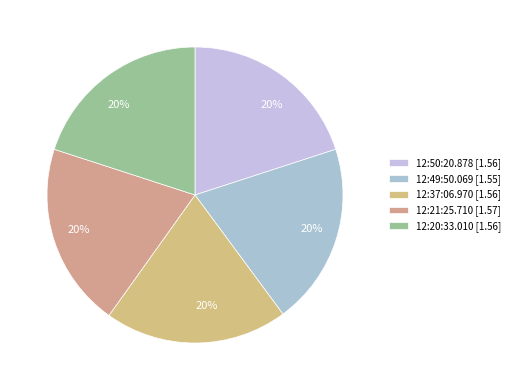

Which slice is the smallest?

12:49:50.069